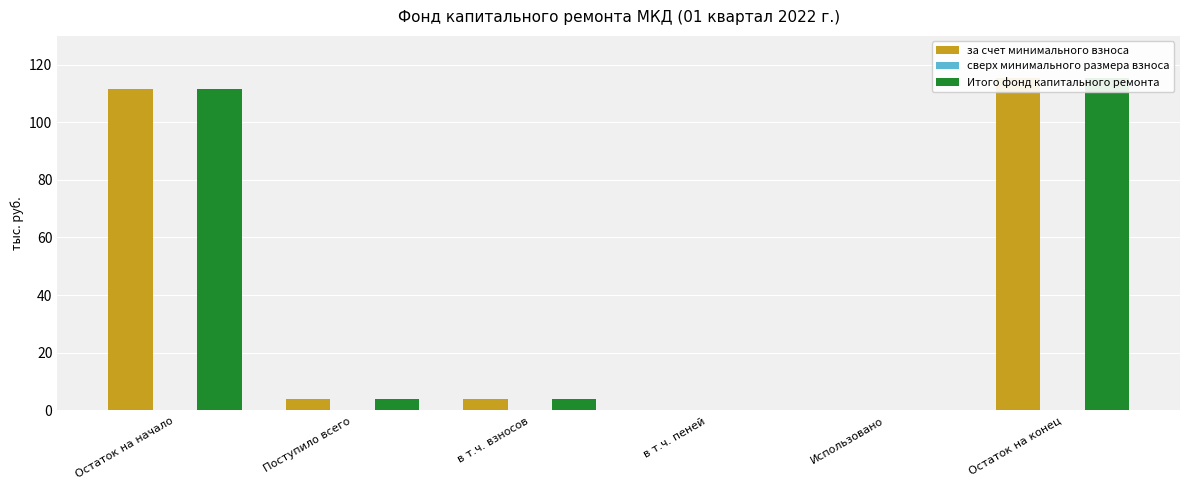

Reading left to right, transcribe all the data shown in this chart.

за счет минимального взноса: 111.5	3.9	3.9	0.0	0.0	115.4
сверх минимального размера взноса: 0.0	0.0	0.0	0.0	0.0	0.0
Итого фонд капитального ремонта: 111.5	3.9	3.9	0.0	0.0	115.4